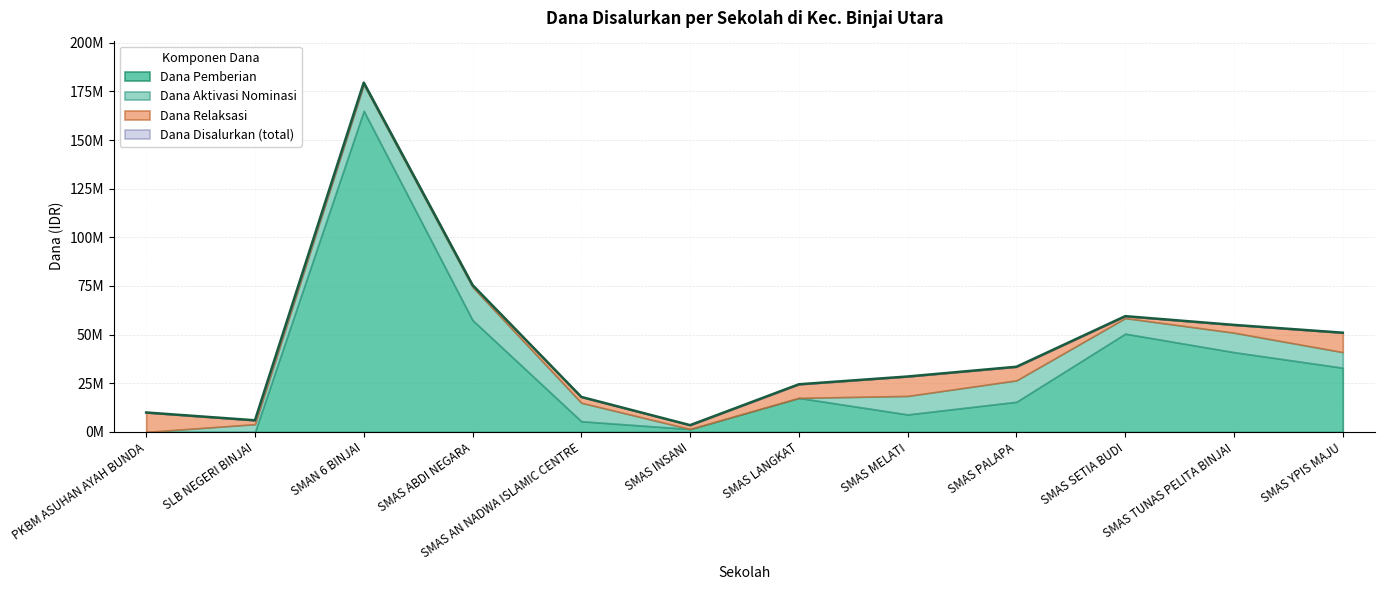

At which label does Dana Aktivasi Nominasi first exceed 9500000?

SMAN 6 BINJAI